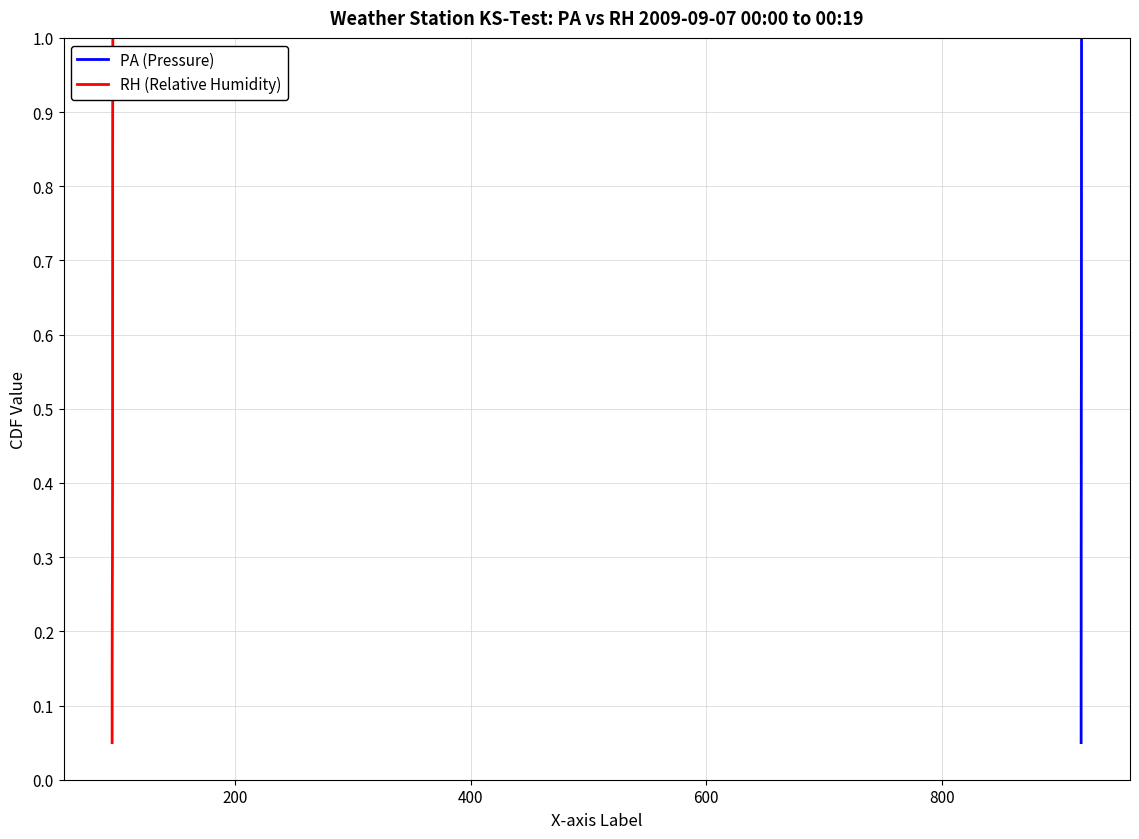

At how many categories does at least one series exceed 0?

20